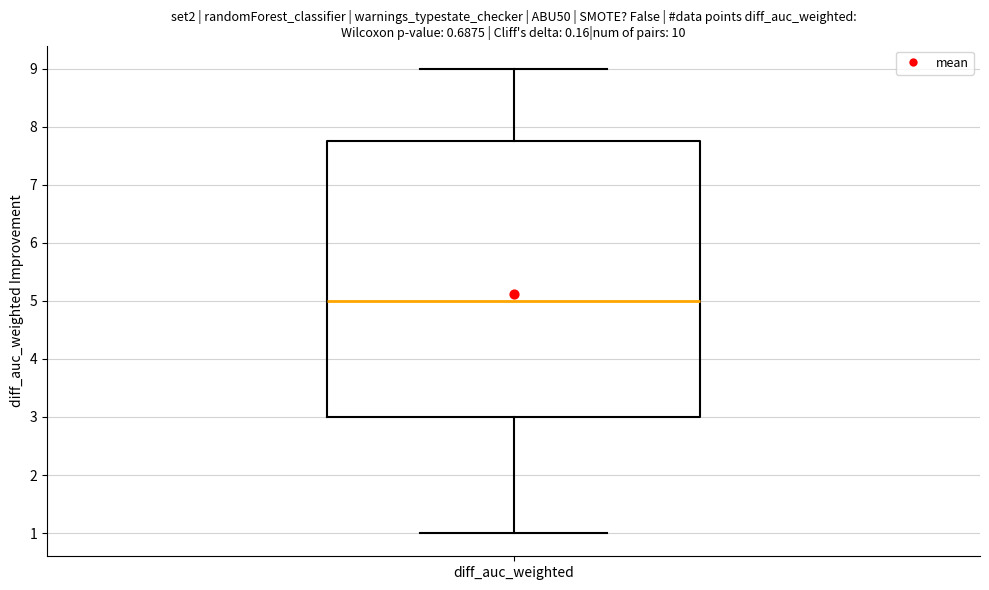

Read this box plot against the y-axis: the position of the median line, the range covered by the box, and the ends of both whiskers. The values are not printed on the chart, so give them approximately, as read against the axis.

median 5.0, box 3.0 to 7.8, whiskers 1.0 to 9.0